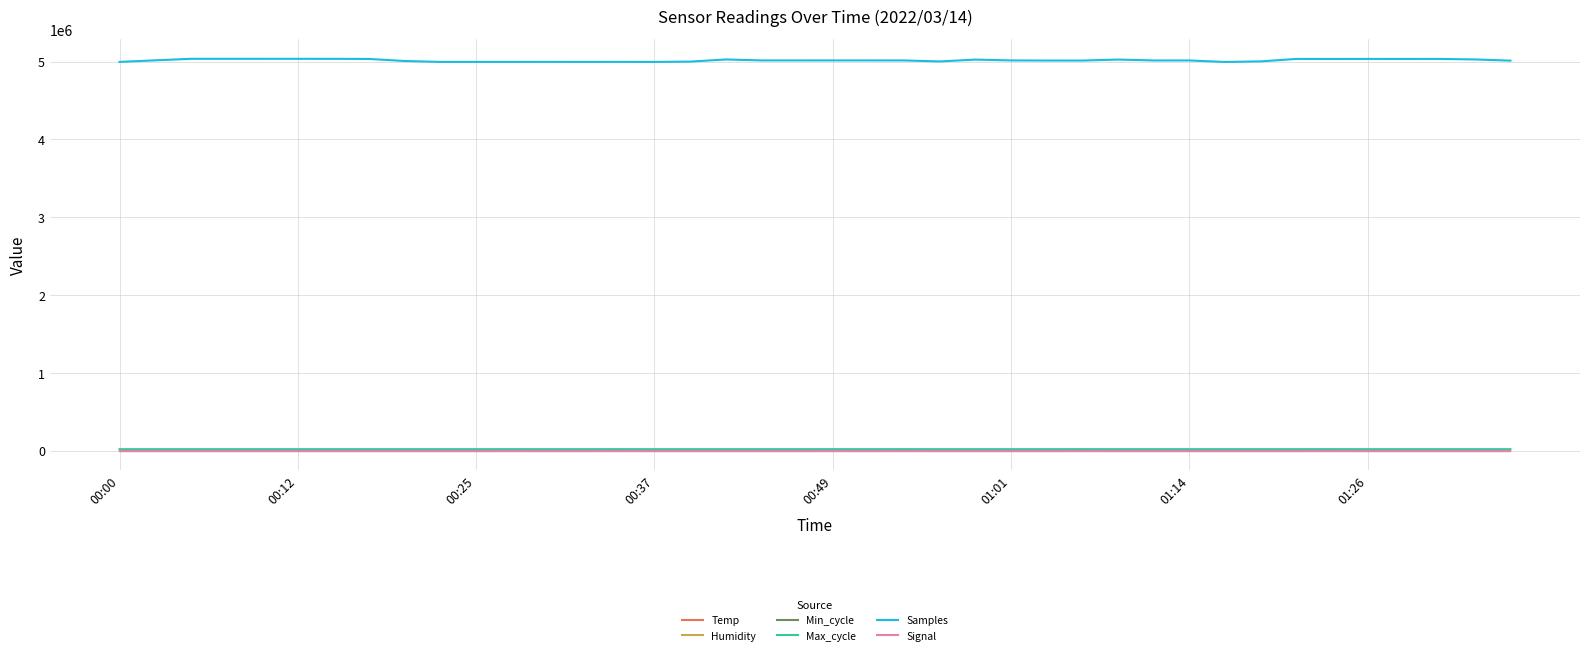

True or false: Humidity and Samples cross at least once.

False